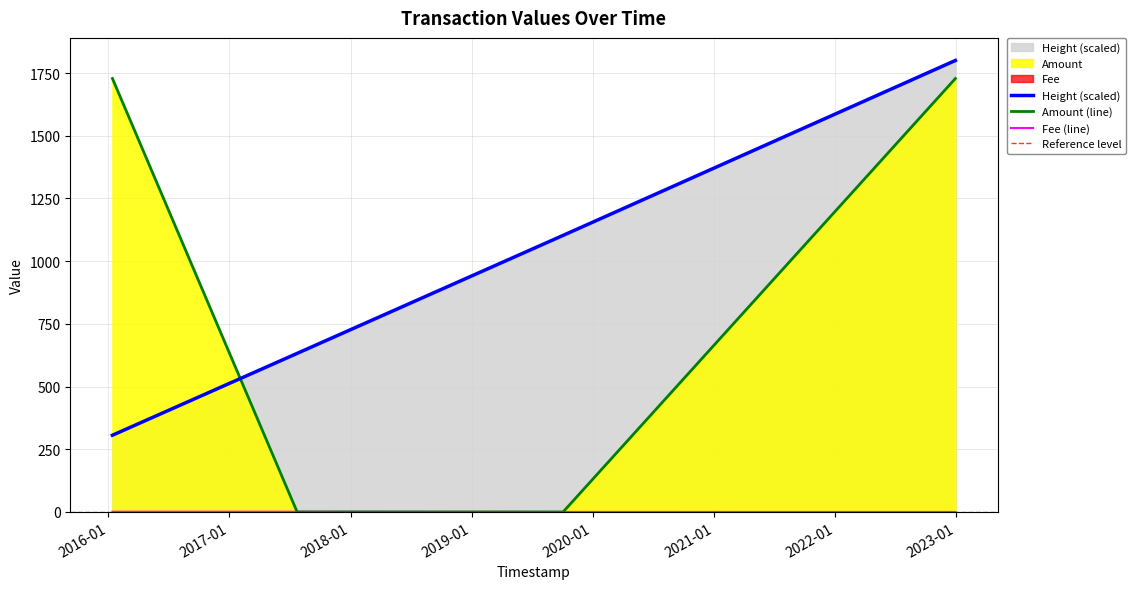

At how many categories does at least one series exceed 562?

4